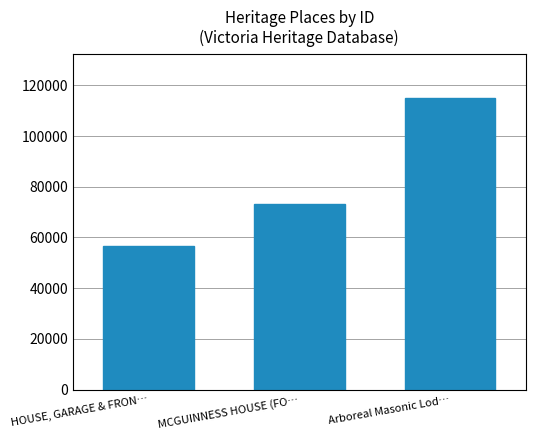

What is the label of the 1st bar from the right?

Arboreal Masonic Lod…